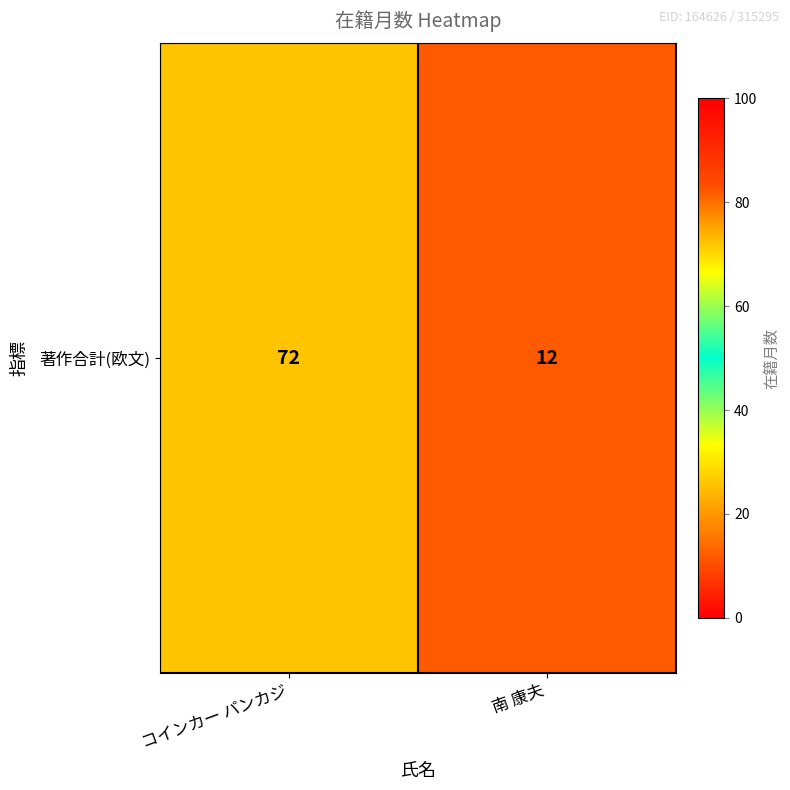

What is the average value?

42